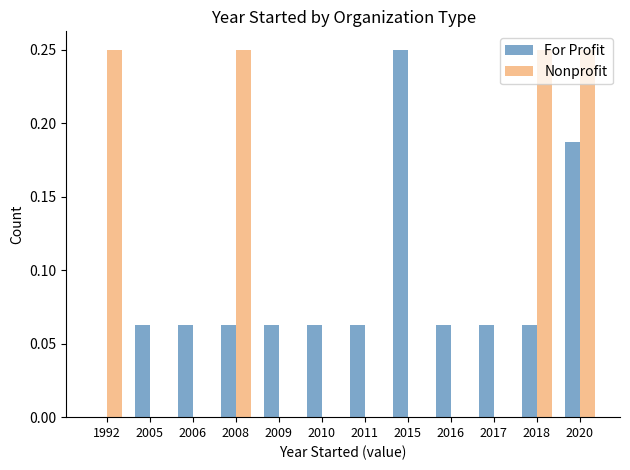

True or false: Nonprofit has a value of -0.1 at 2005.

False